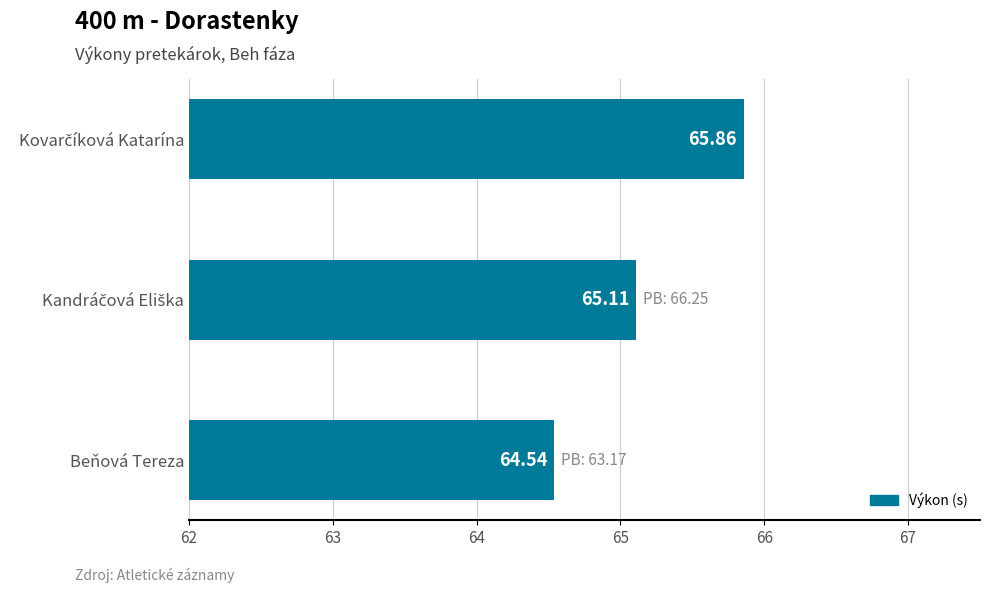

What is the difference between the maximum and minimum values?

1.3